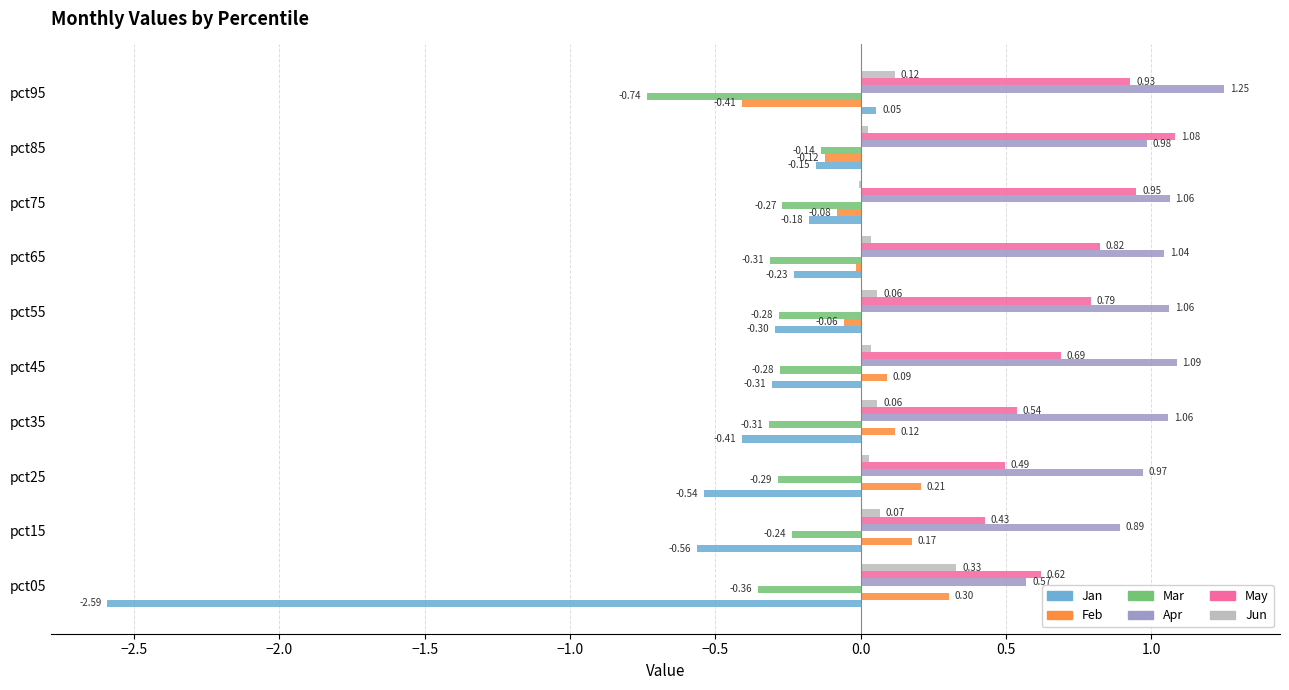

What is the sum of all May values?

7.3